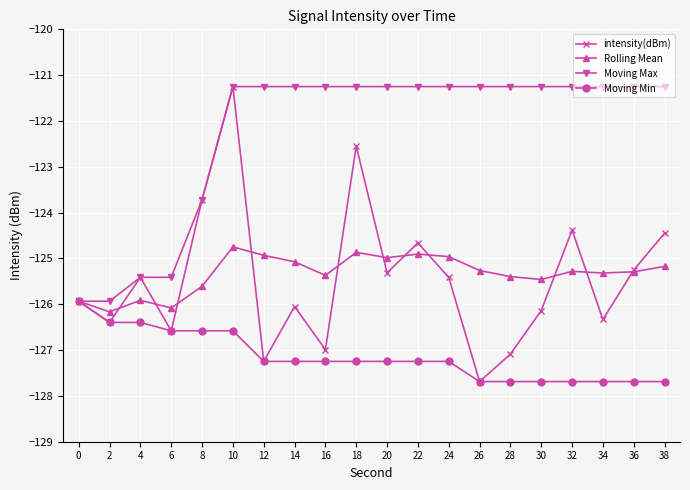

Which series changed the most between 0 and 18?

Moving Max